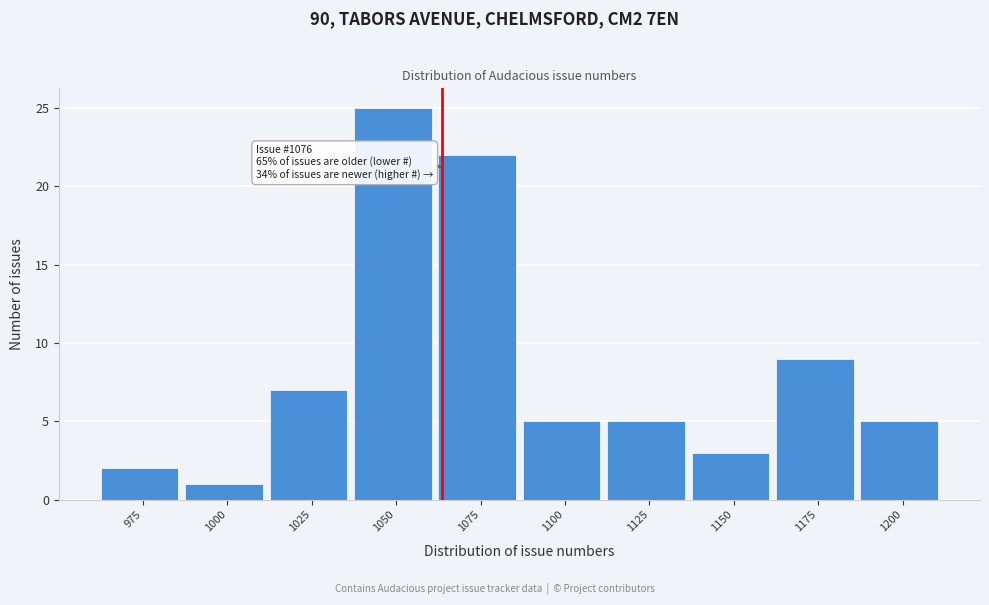

Reading left to right, what are all the values shown in this chart?

975=2	1000=1	1025=7	1050=25	1075=22	1100=5	1125=5	1150=3	1175=9	1200=5